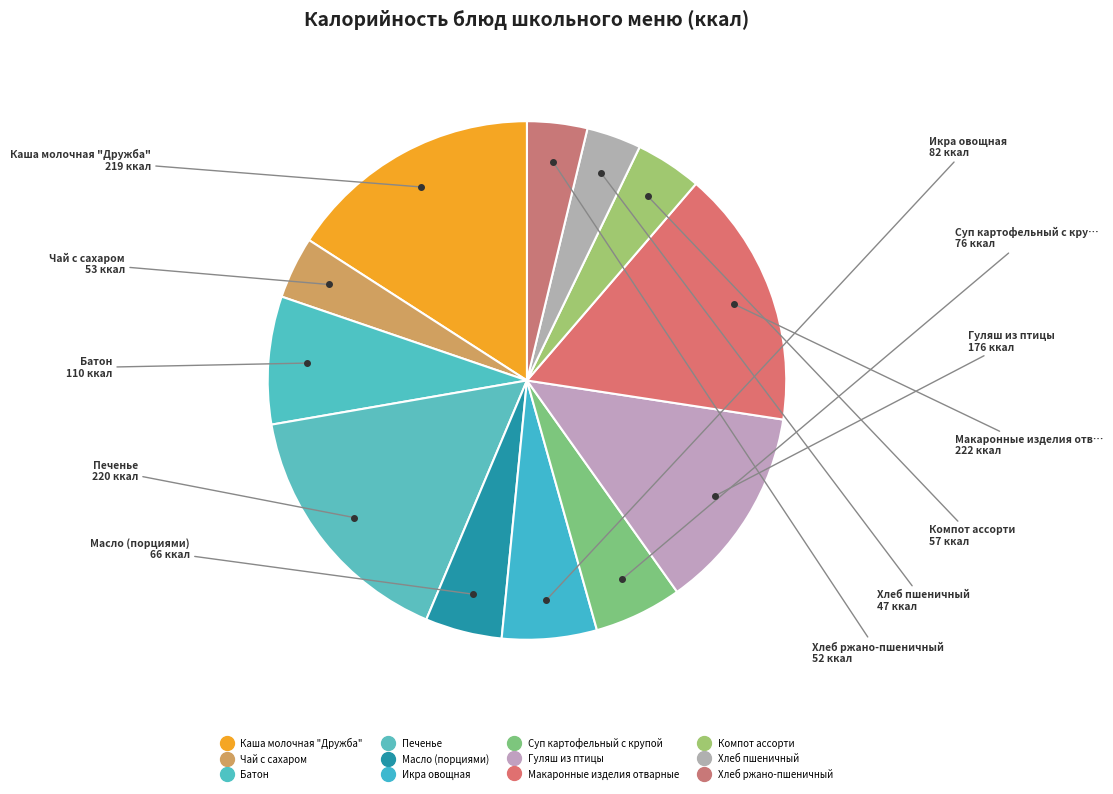

What is the largest slice in the pie chart?

Макаронные изделия отварные